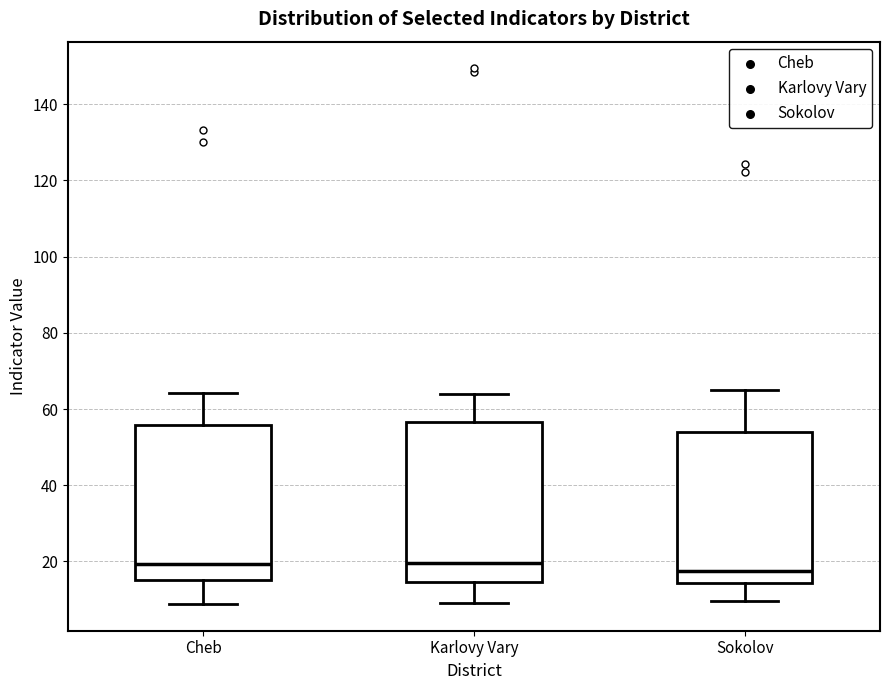

Reading left to right, transcribe this box plot: for each box, give where its median line is, the range the box spans, and where its two whiskers end, as read against the y-axis. The values are not printed on the chart, so give them approximately, as read against the axis.

Cheb: median 20, box 16 to 56, whiskers 8 to 64
Karlovy Vary: median 20, box 14 to 56, whiskers 10 to 64
Sokolov: median 18, box 14 to 54, whiskers 10 to 66